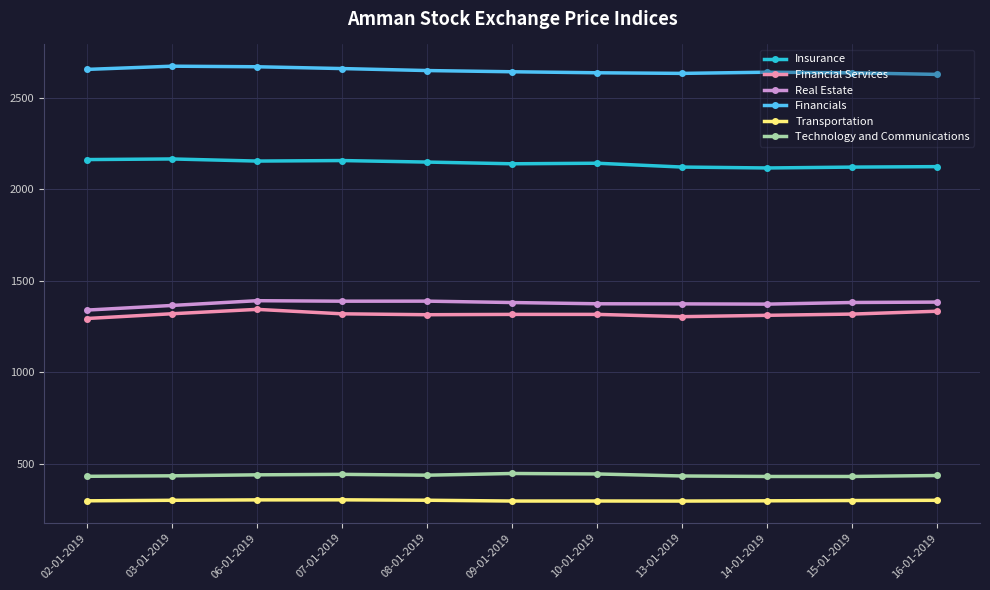

What is the difference between the highest and lowest values at 09-01-2019?

2348.4